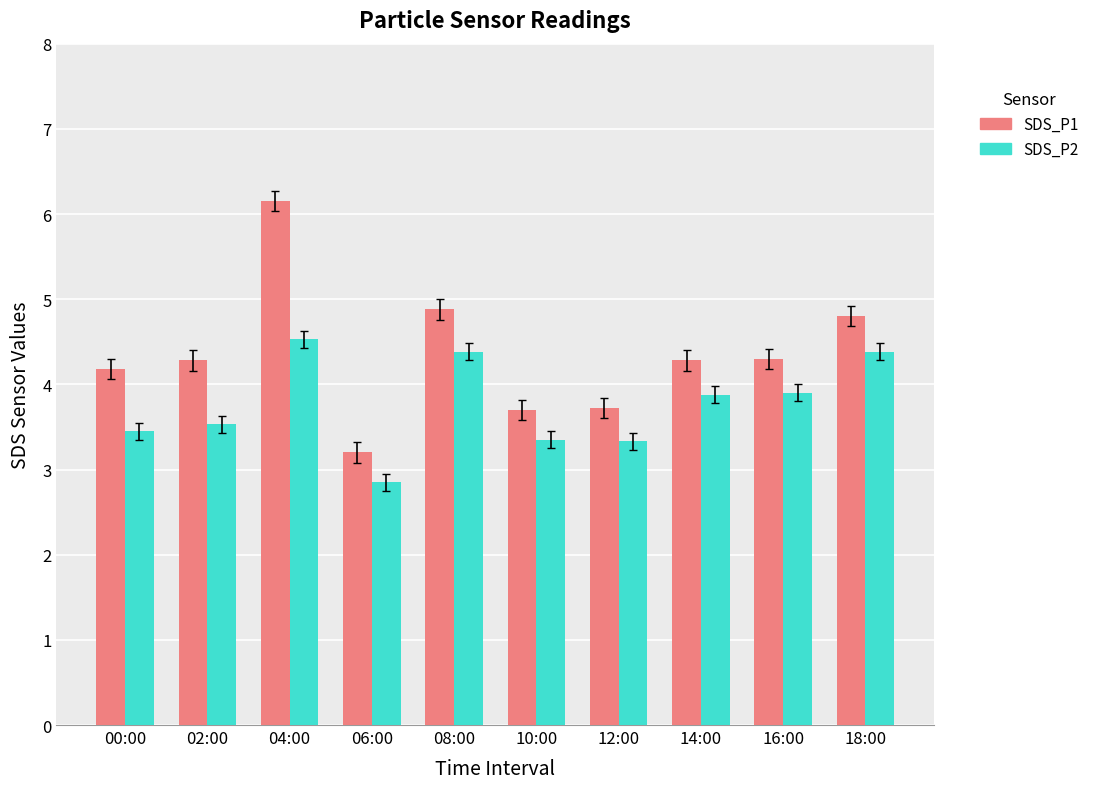

What is the value of the SDS_P2 bar at the 7th from the left?

3.3